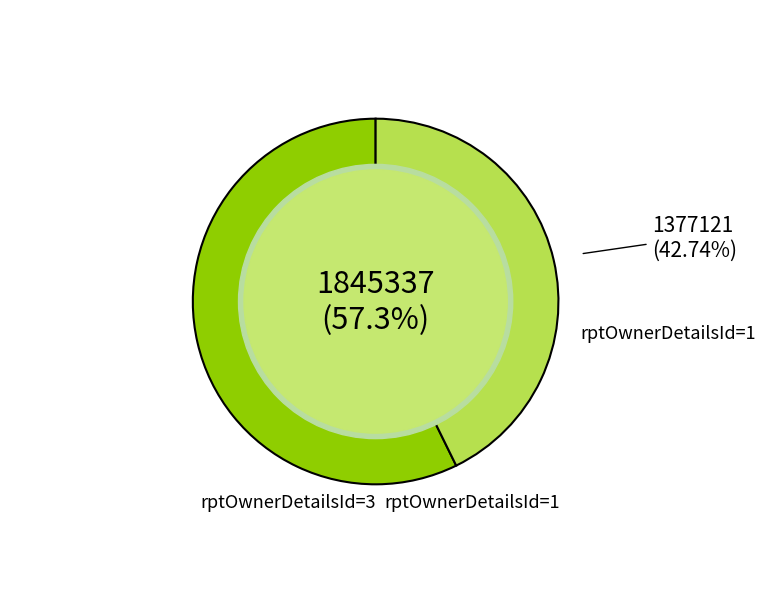

To the nearest percent, what is the difference between the largest and smallest slice percentages?

15%